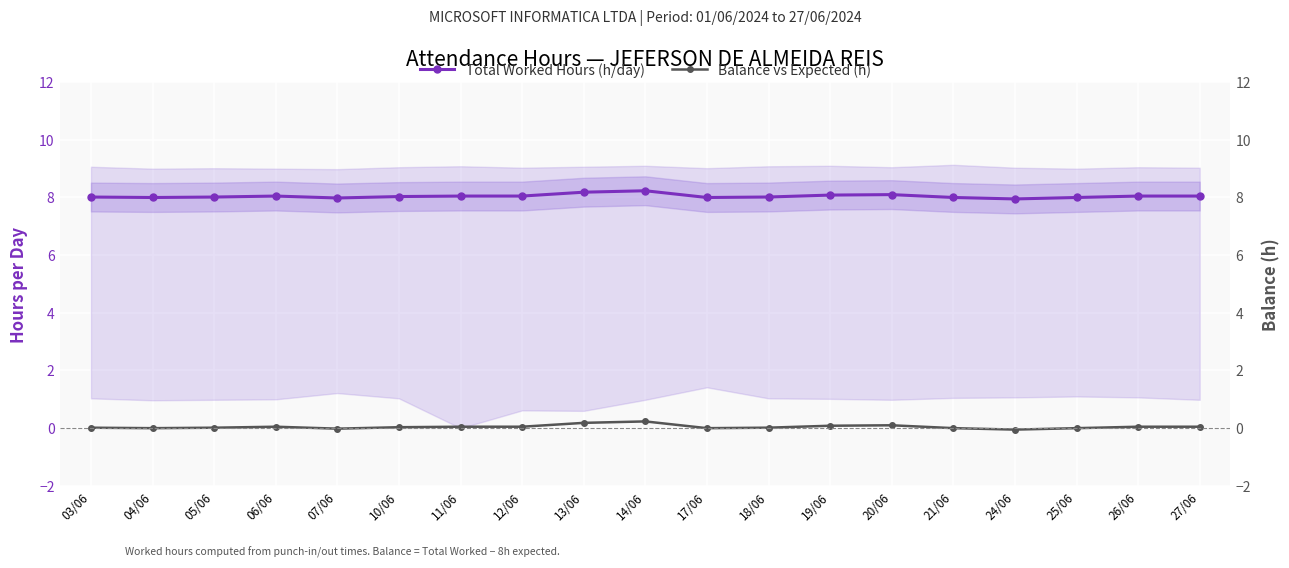

What is the sum of all Balance vs Expected (h) values?

0.9